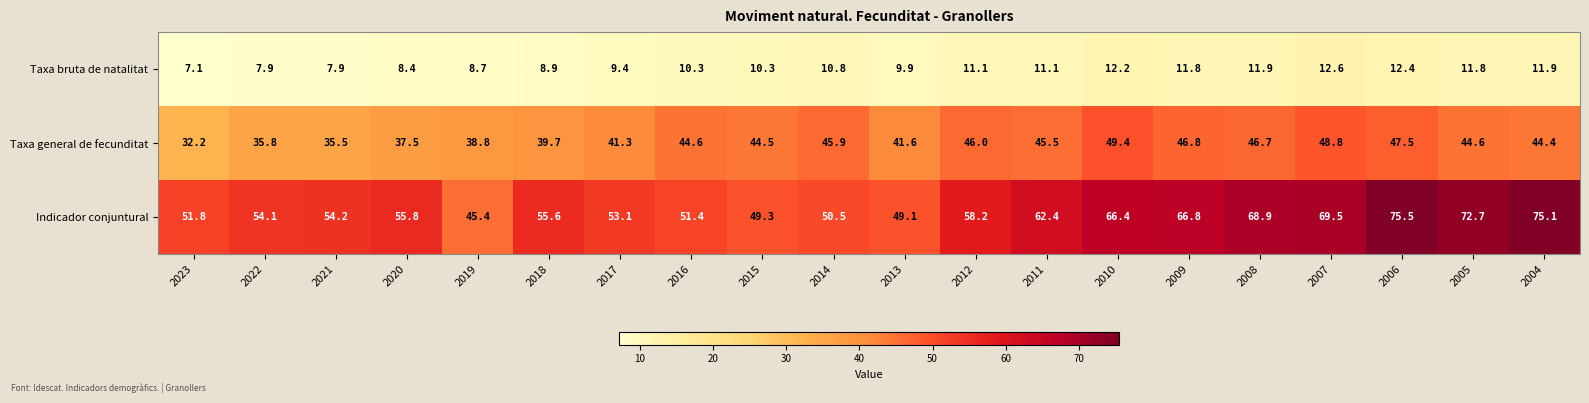

Rank the series at 2015 from highest to lowest value.

Indicador conjuntural, Taxa general de fecunditat, Taxa bruta de natalitat